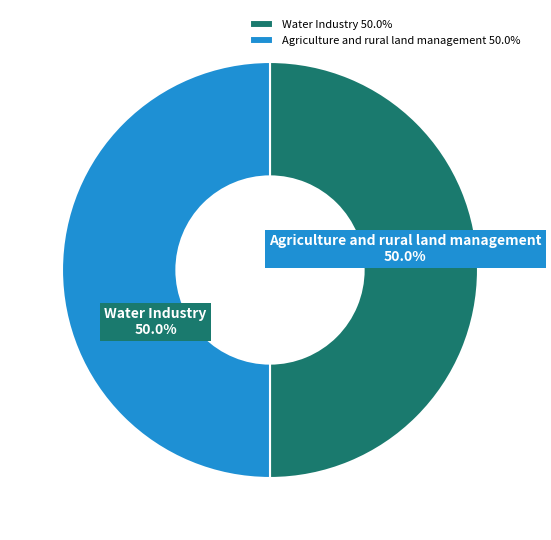

To the nearest percent, what percentage of the pie is Water Industry?

50%